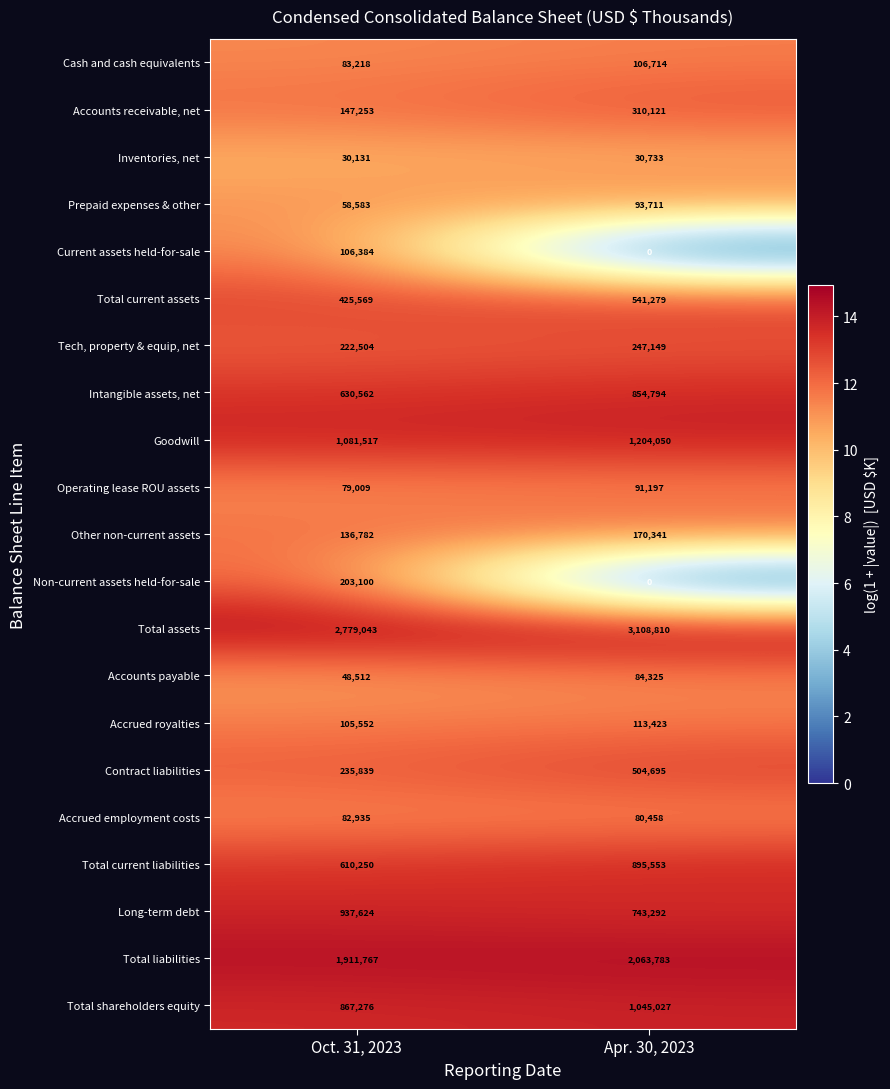

What is the average value of the Intangible assets, net series?

742678